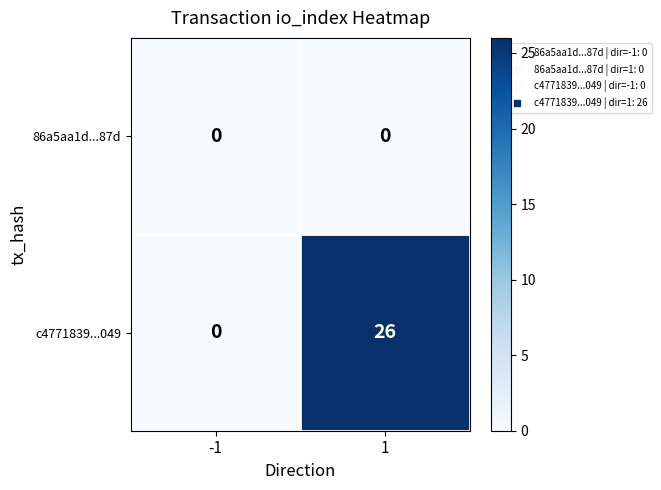

What is the difference between the maximum and minimum values in the c4771839...049 series?

26